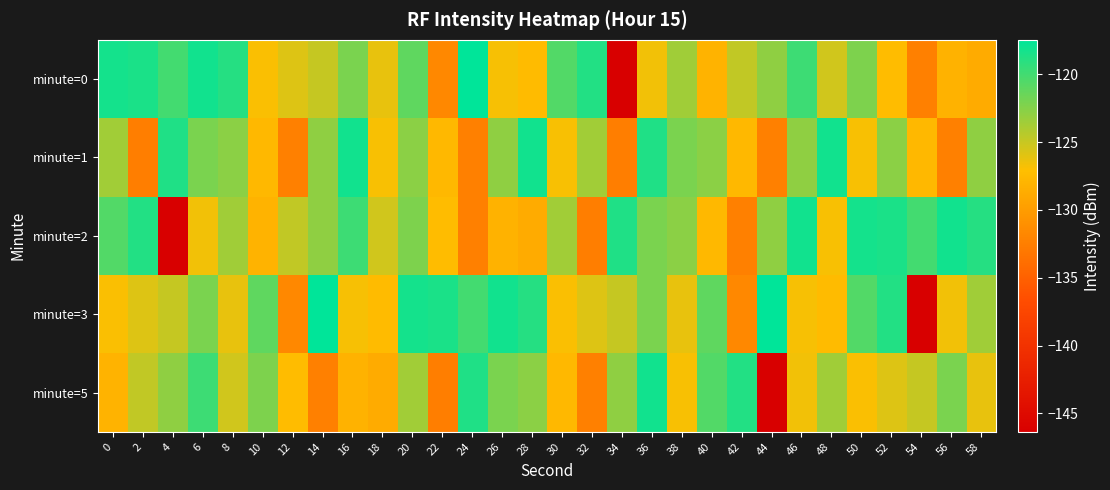

At how many categories does at least one series exceed -136?

30